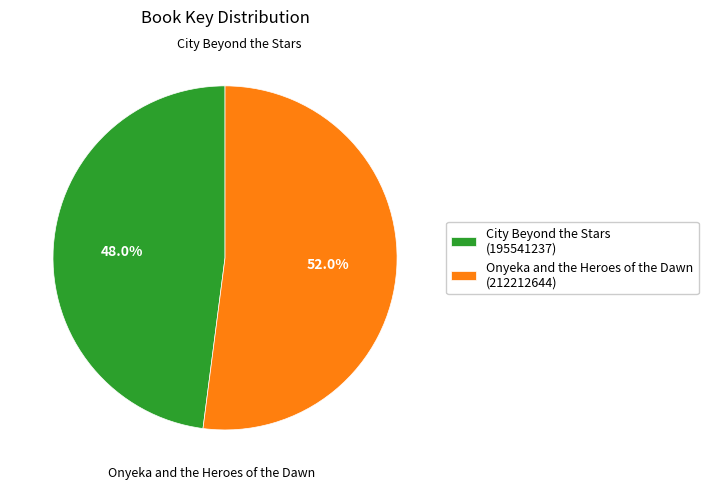

To the nearest percent, what portion does City Beyond the Stars represent?

48%